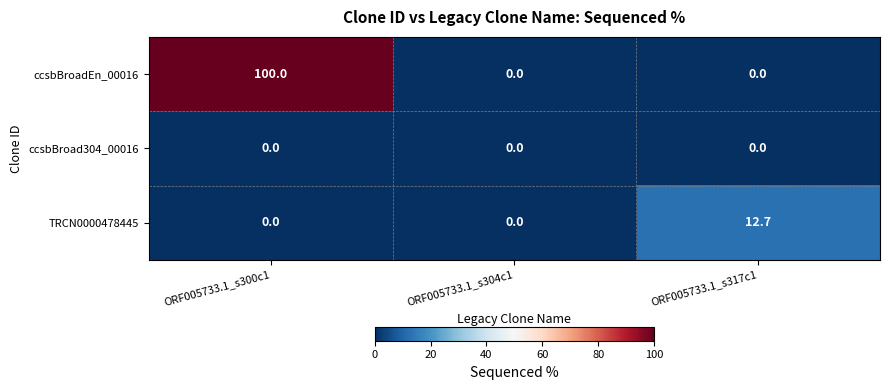

Between ORF005733.1_s300c1 and ORF005733.1_s304c1, which series saw the biggest shift?

ccsbBroadEn_00016